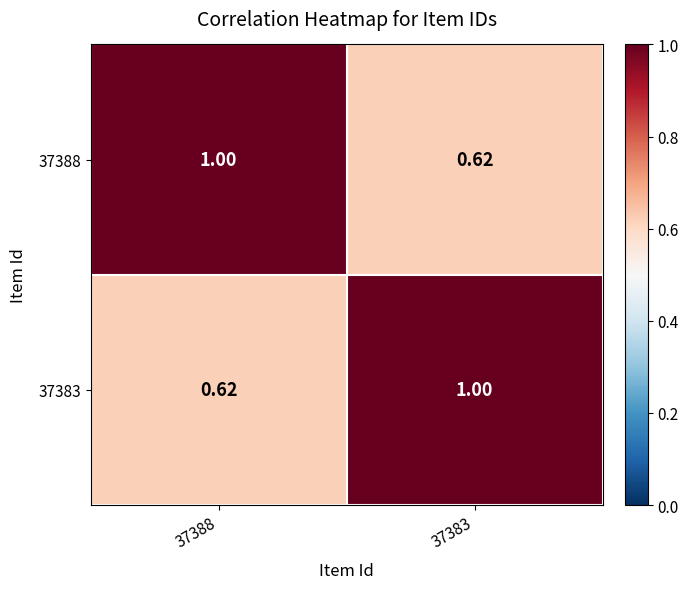

Is the value of 37388 at 37383 greater than the value of 37383 at 37383?

No